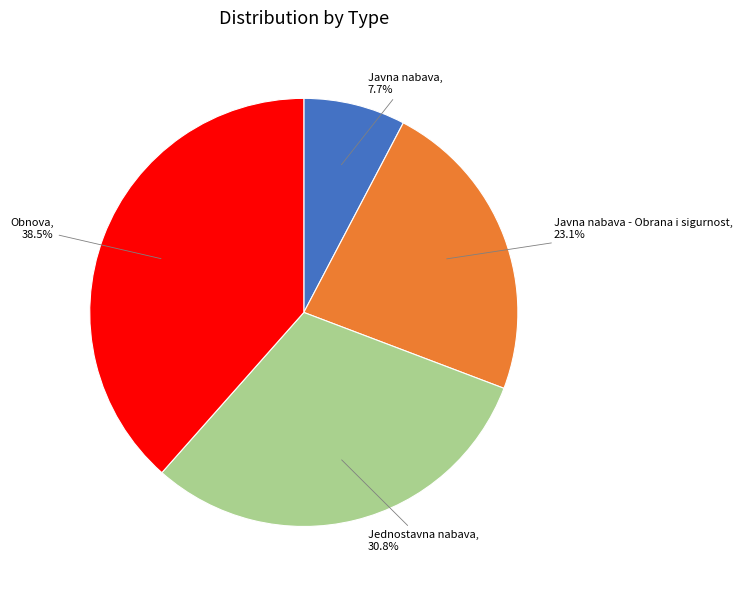

Does any single category account for the majority?

No